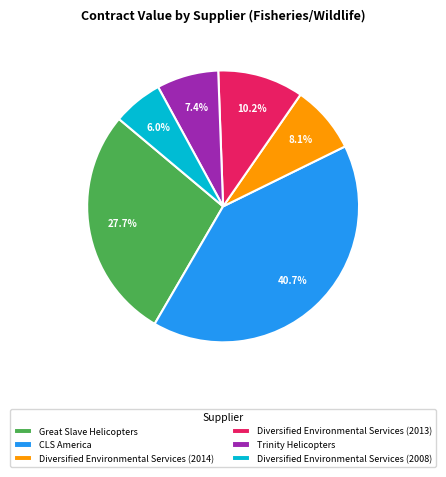

Does any single category account for the majority?

No